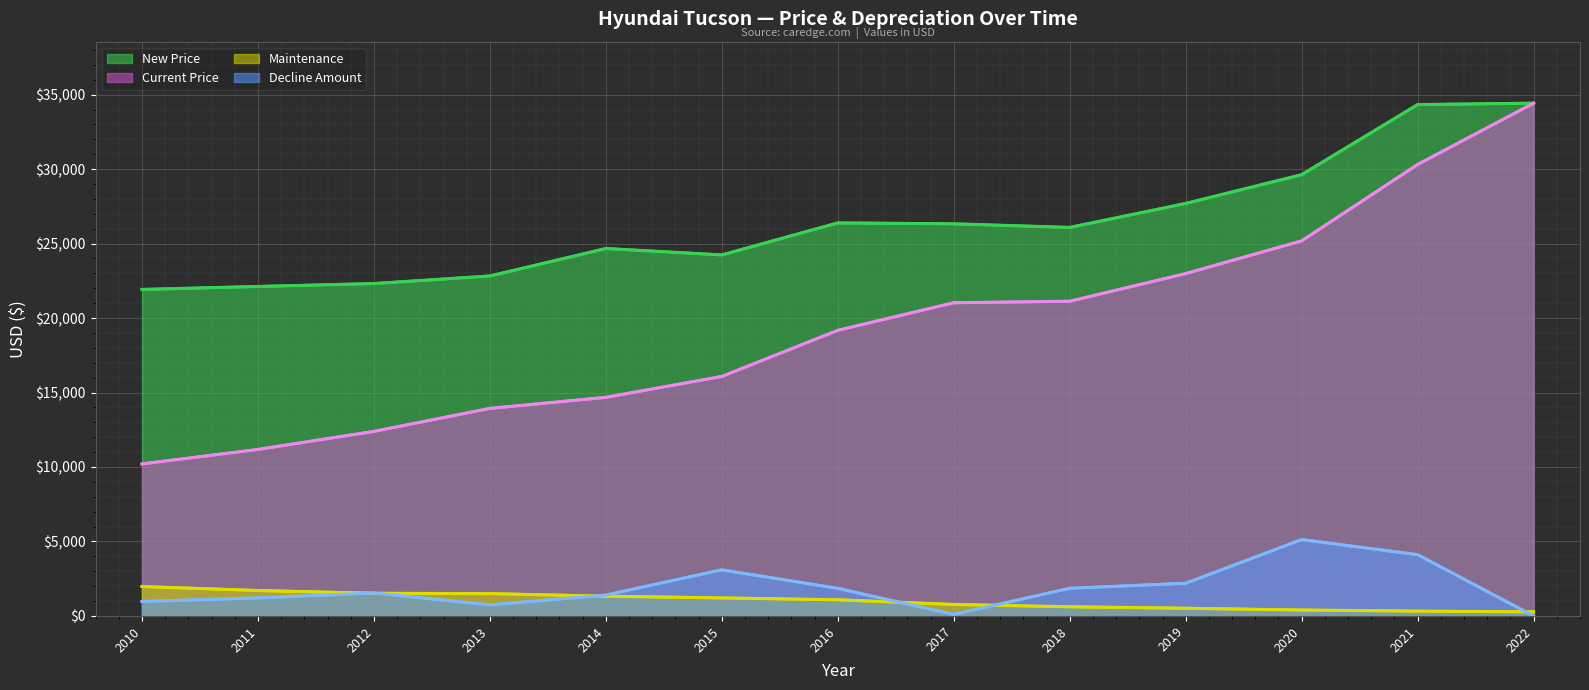

True or false: Decline Amount (line) and Current Price (line) cross at least once.

False